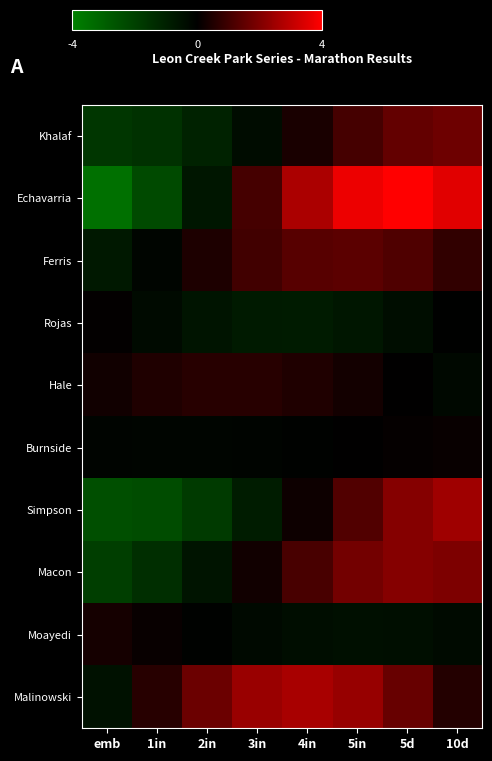

At which category is the sum across all series the highest?

5d